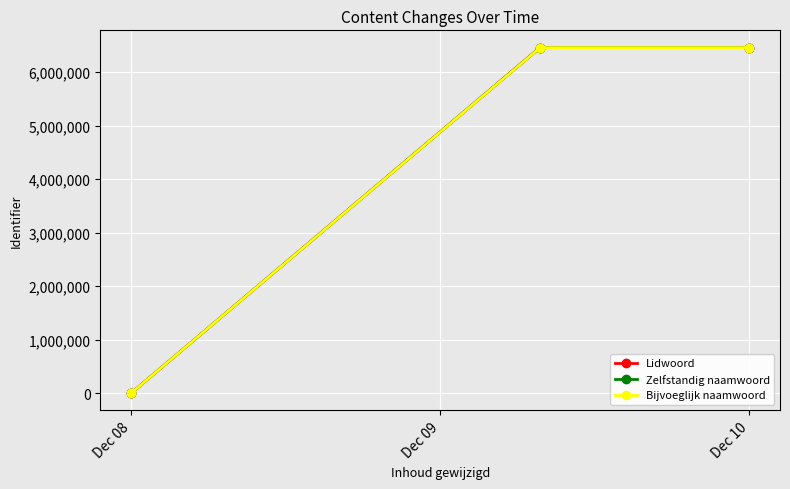

Which series has the largest total across all categories?

Bijvoeglijk naamwoord